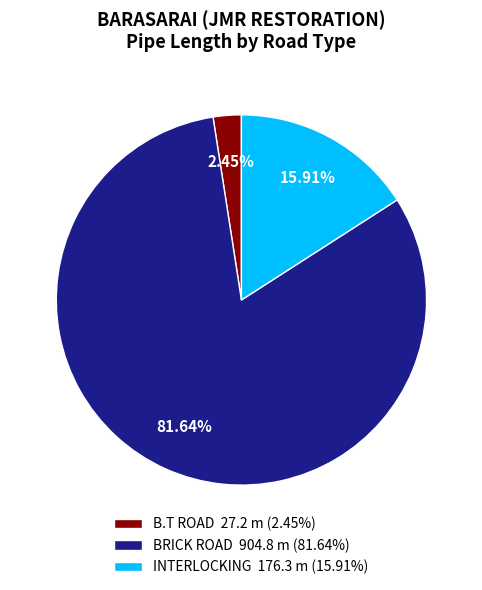

How many segments does this pie chart have?

3